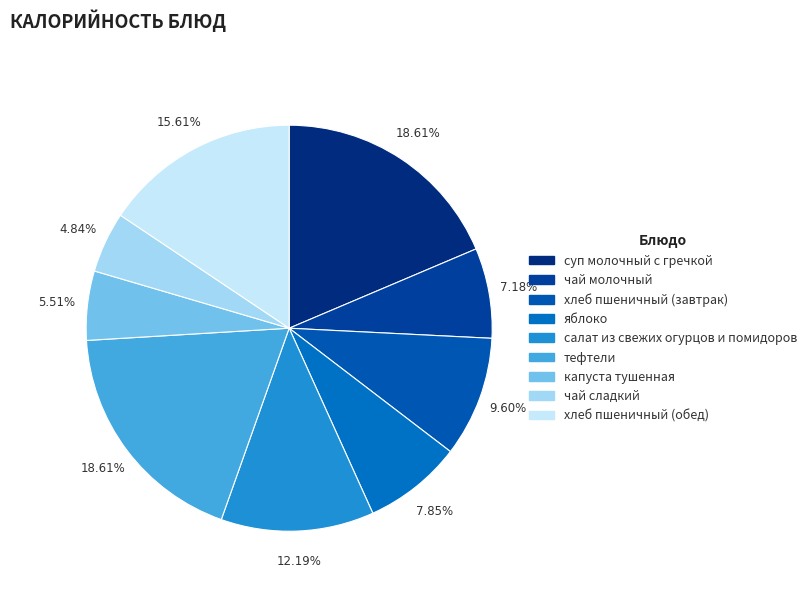

Rank the categories by value from highest to lowest.

суп молочный с гречкой, тефтели, хлеб пшеничный (обед), салат из свежих огурцов и помидоров, хлеб пшеничный (завтрак), яблоко, чай молочный, капуста тушенная, чай сладкий